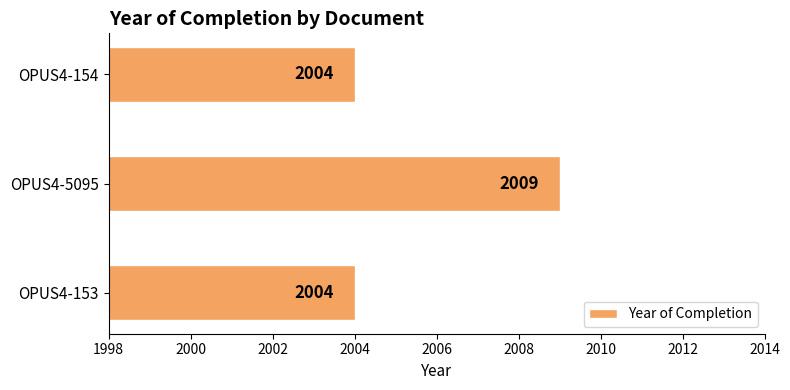

Is it true that the value at OPUS4-153 is 1309?

False